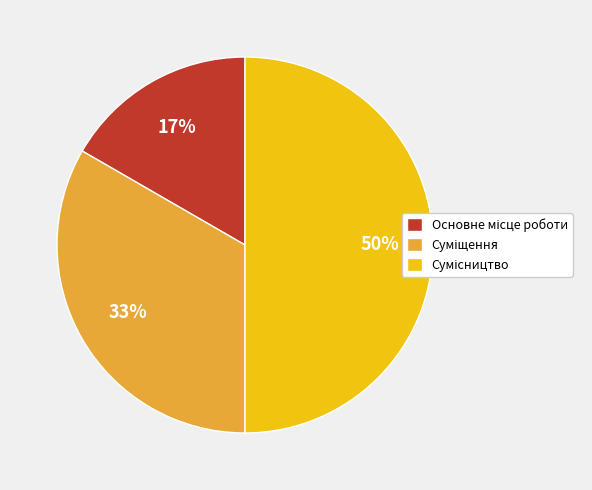

To the nearest percent, what is the average slice percentage?

33%